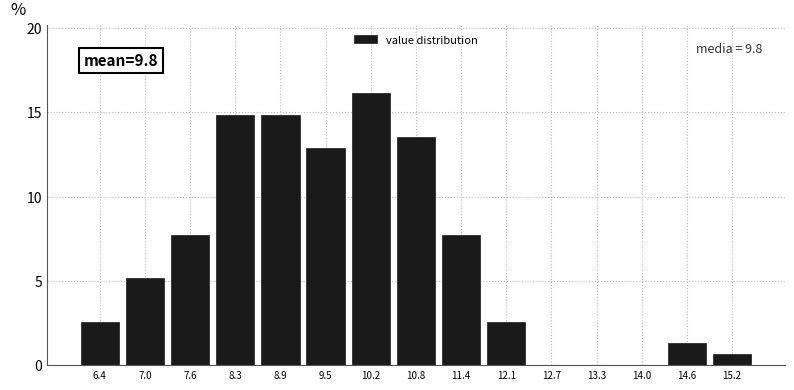

Reading left to right, what are all the values shown in this chart?

6.4=2.6	7.0=5.2	7.6=7.7	8.3=14.8	8.9=14.8	9.5=12.9	10.2=16.1	10.8=13.5	11.4=7.7	12.1=2.6	12.7=0.0	13.3=0.0	14.0=0.0	14.6=1.3	15.2=0.6